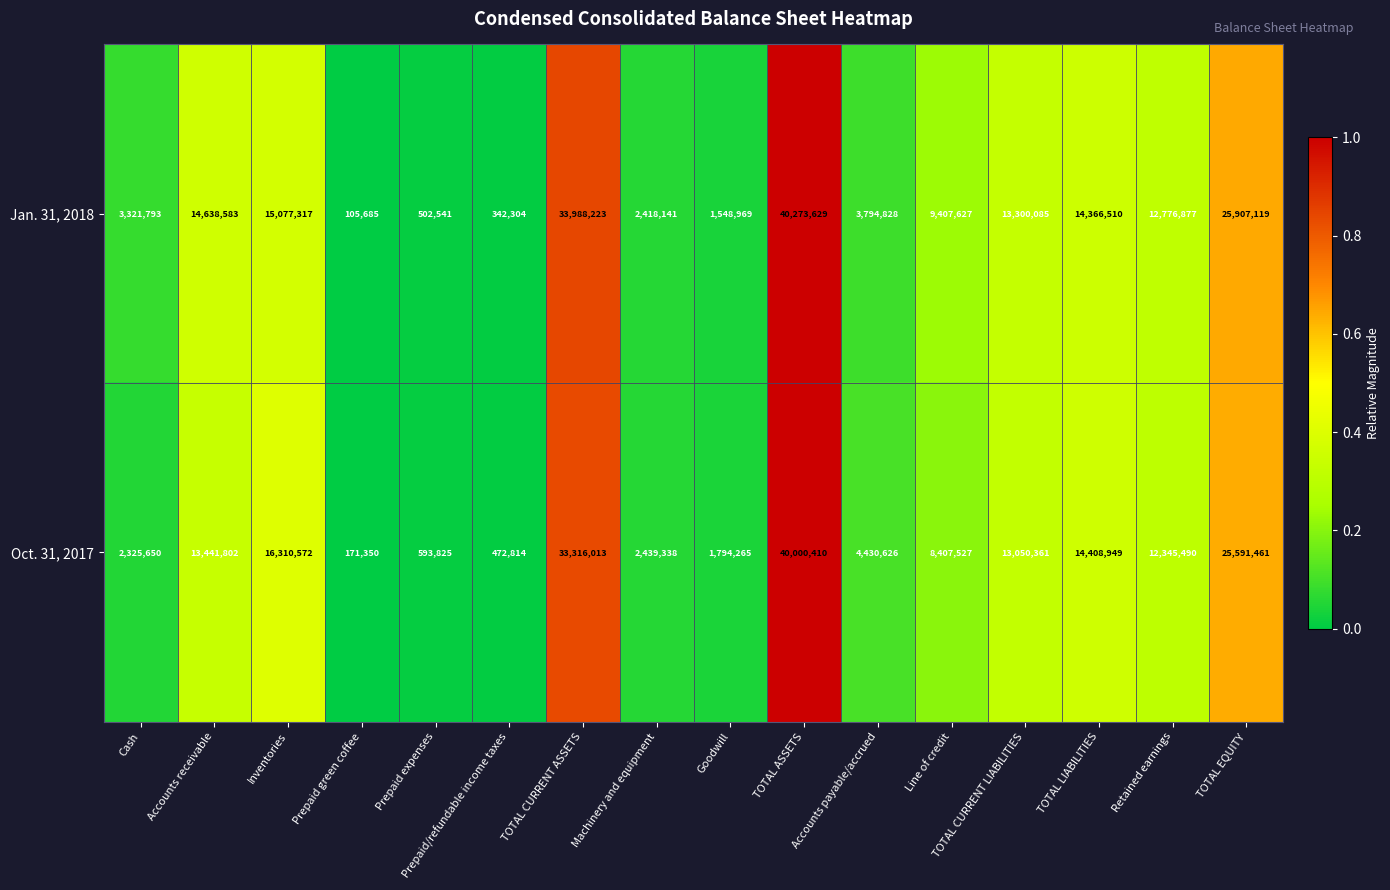

At which category is the sum across all series the highest?

TOTAL ASSETS